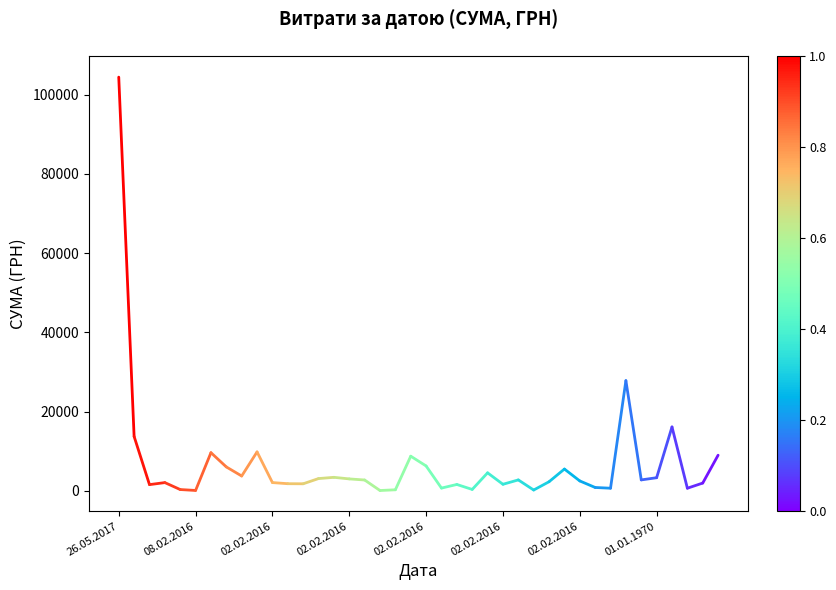

Which category has the highest value across all series?

26.05.2017